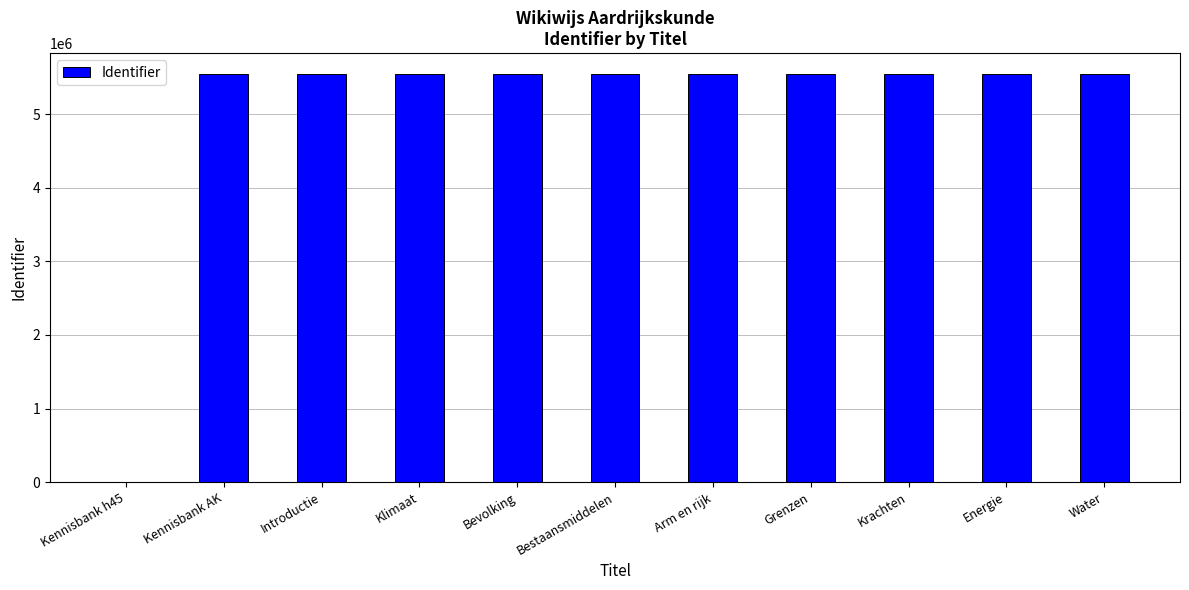

Count the number of data series in this chart.

1